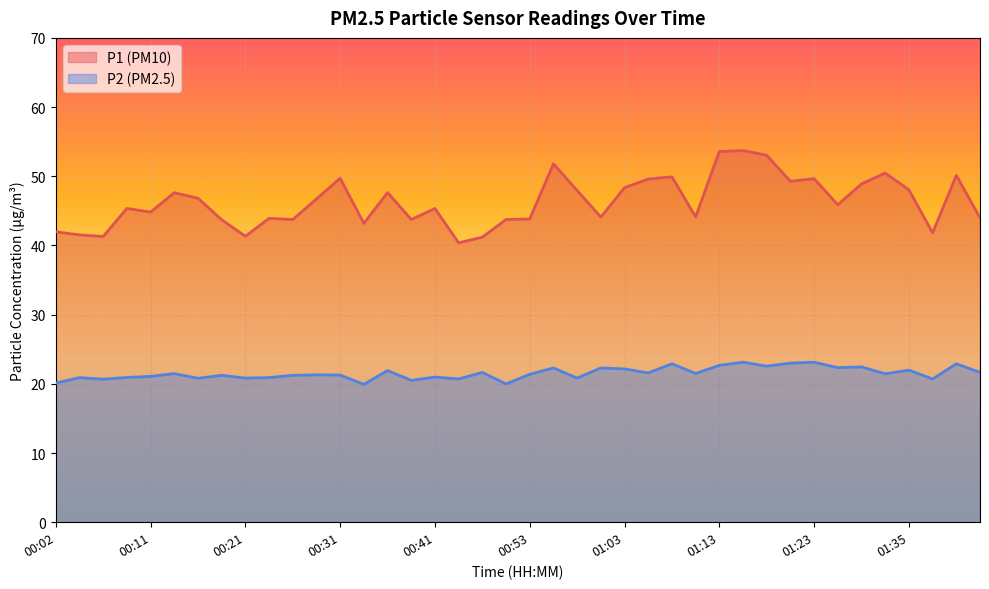

What is the greatest value displayed?

53.7